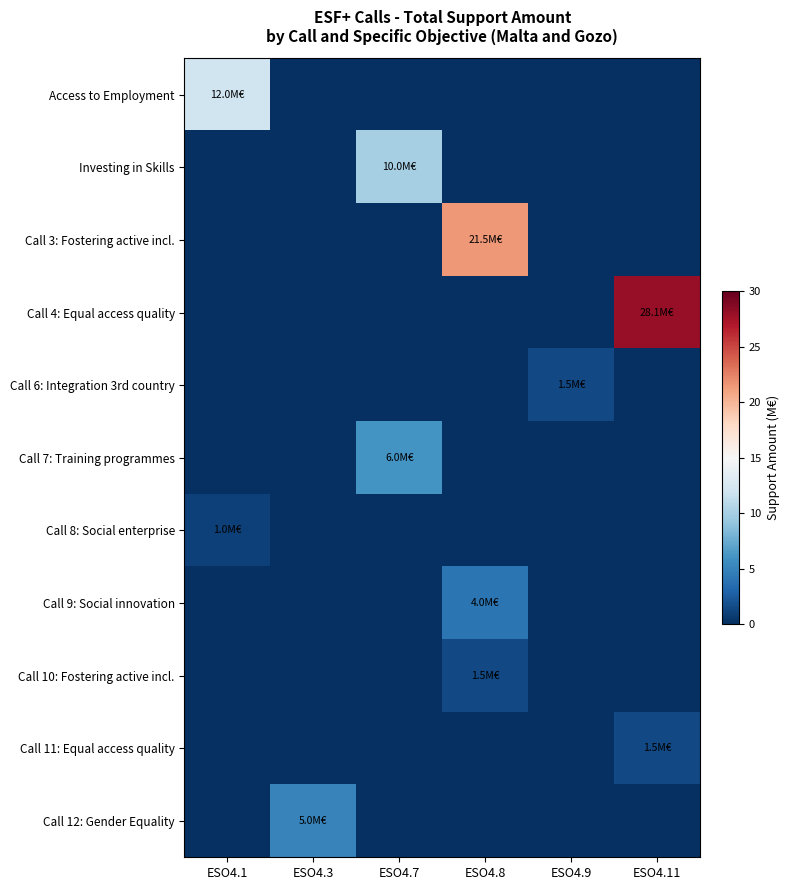

At which category is the sum across all series the highest?

ESO4.11